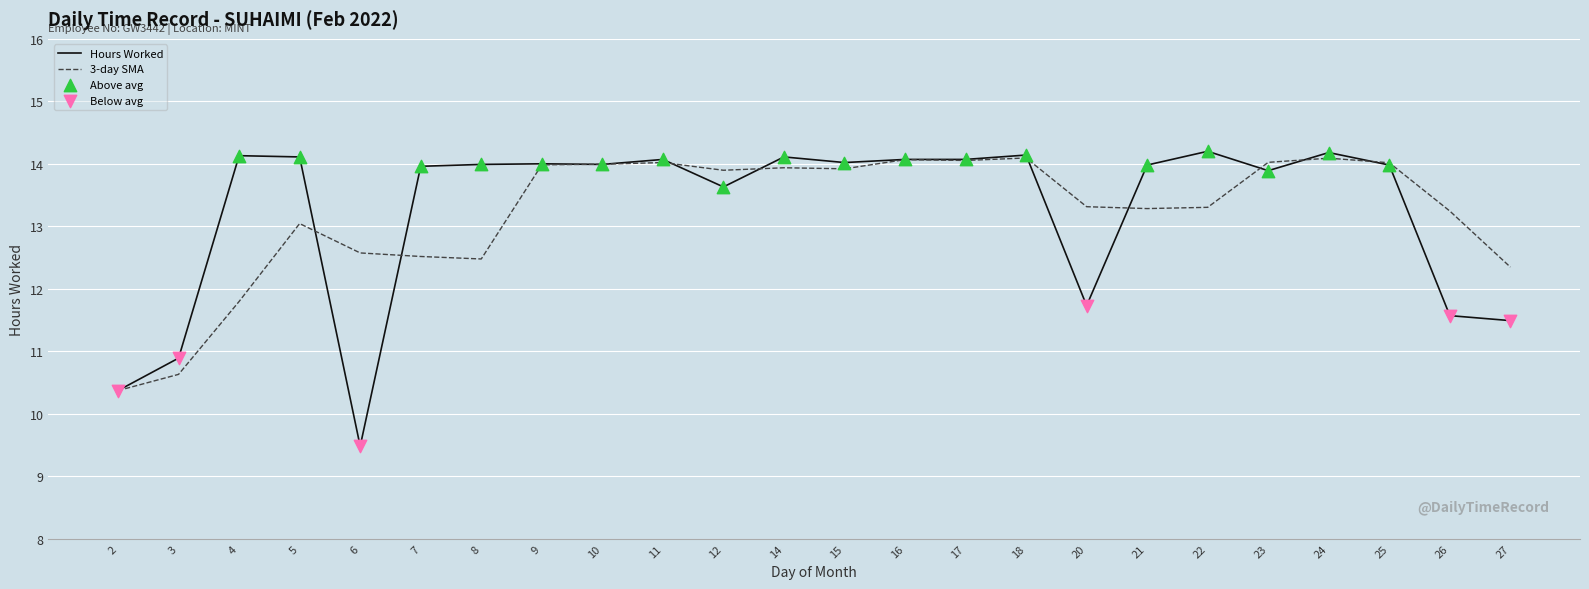

Which series changed the most between 4 and 26?

Hours Worked